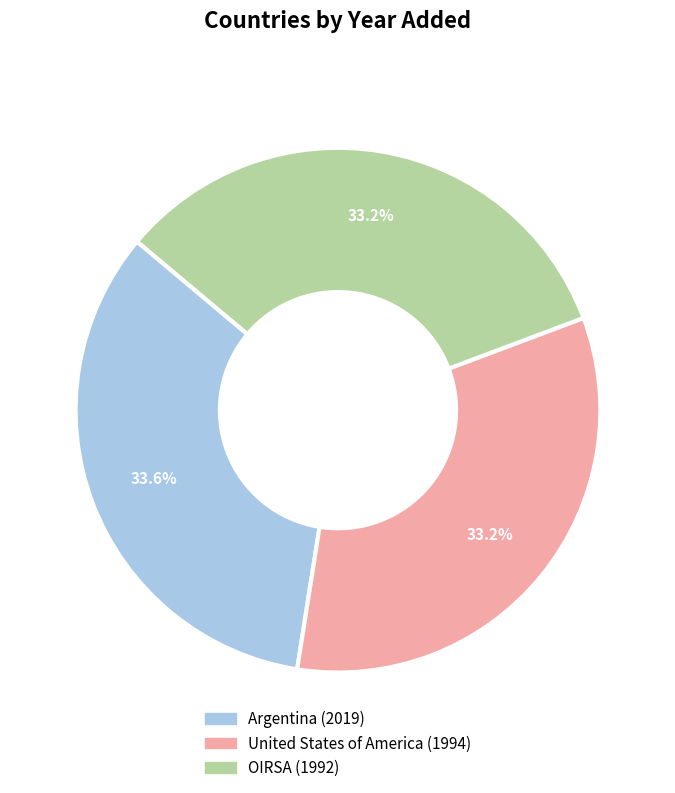

What is the ratio of the value at Argentina to the value at OIRSA?

1.0